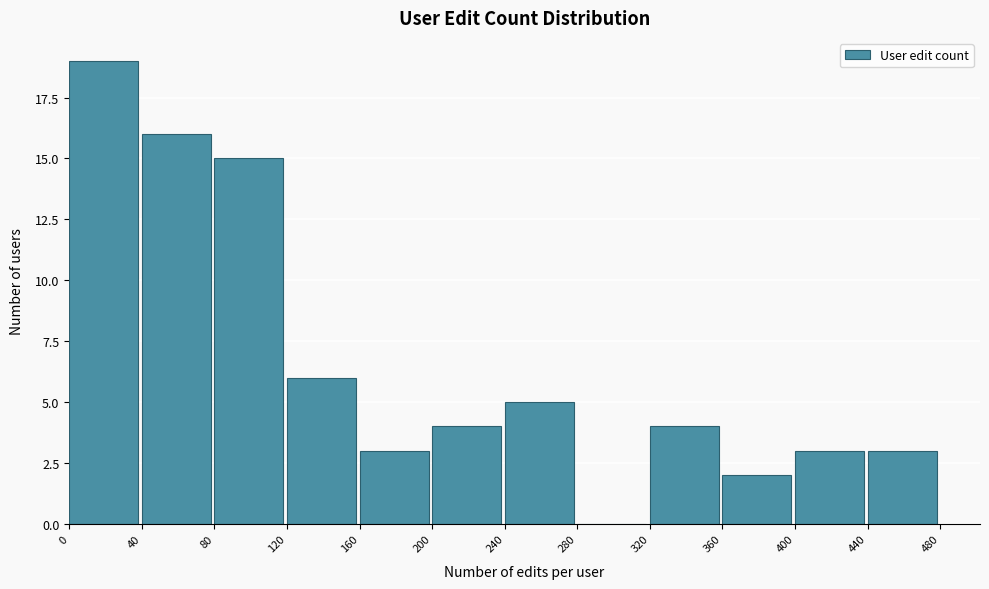

Reading left to right, list every bar in this chart as the range it spans on the x-axis followed by its height. The values are not printed on the chart, so give them approximately, as read against the axis.

0 to 40: 19
40 to 80: 16
80 to 120: 15
120 to 160: 6
160 to 200: 3
200 to 240: 4
240 to 280: 5
280 to 320: 0
320 to 360: 4
360 to 400: 2
400 to 440: 3
440 to 480: 3